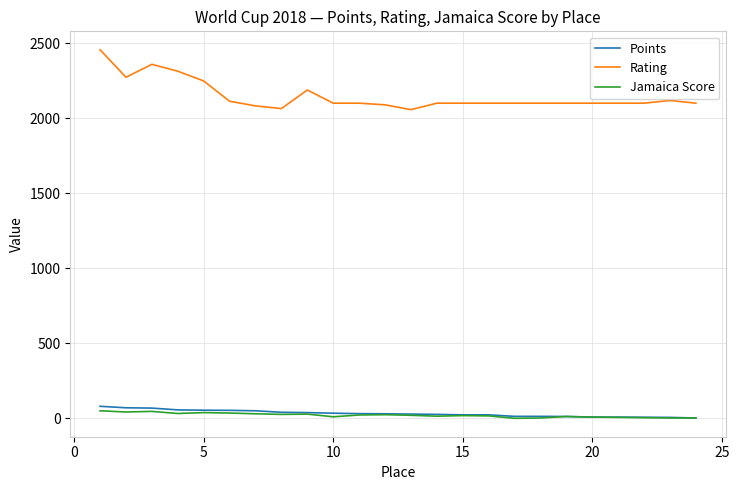

What is the maximum value for Points?

80